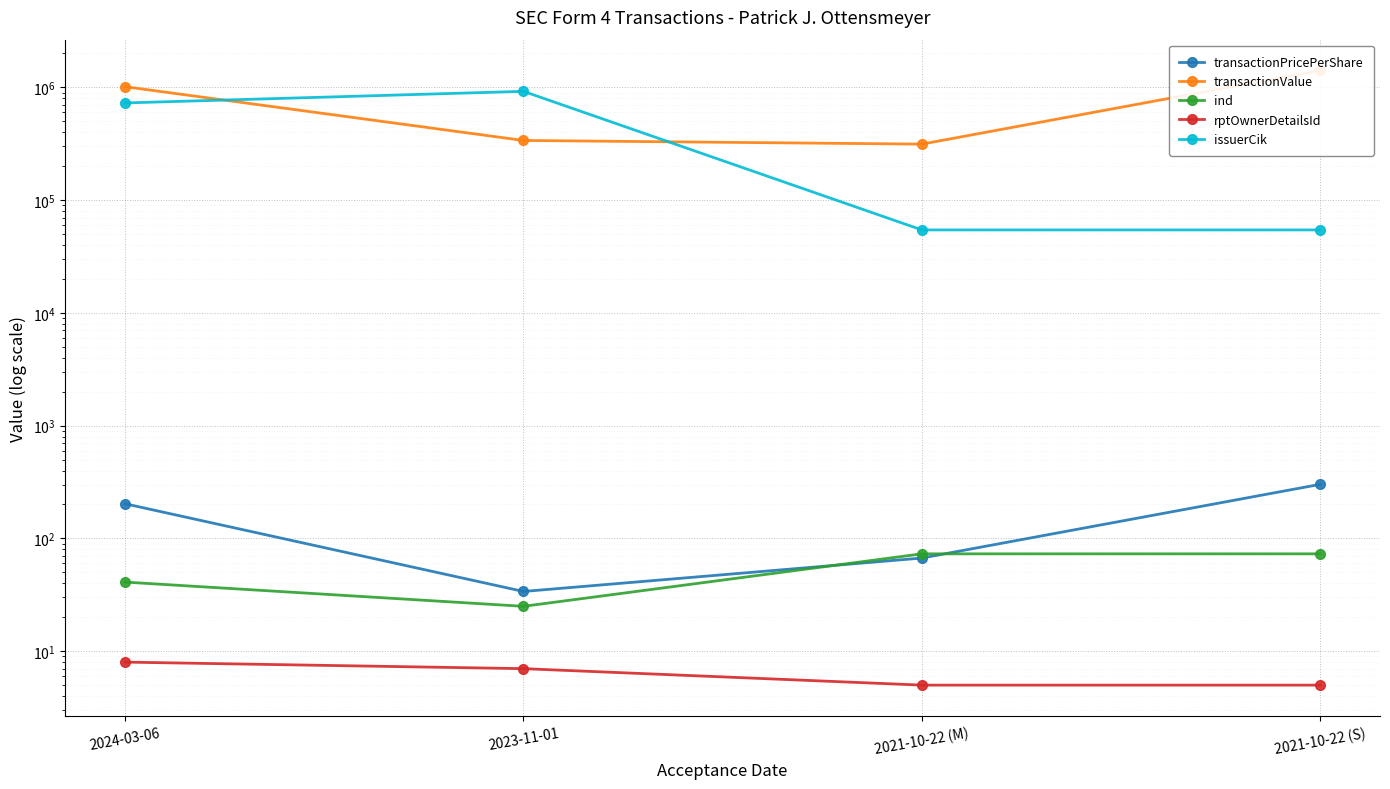

What position from the left is 2021-10-22 (S)?

4